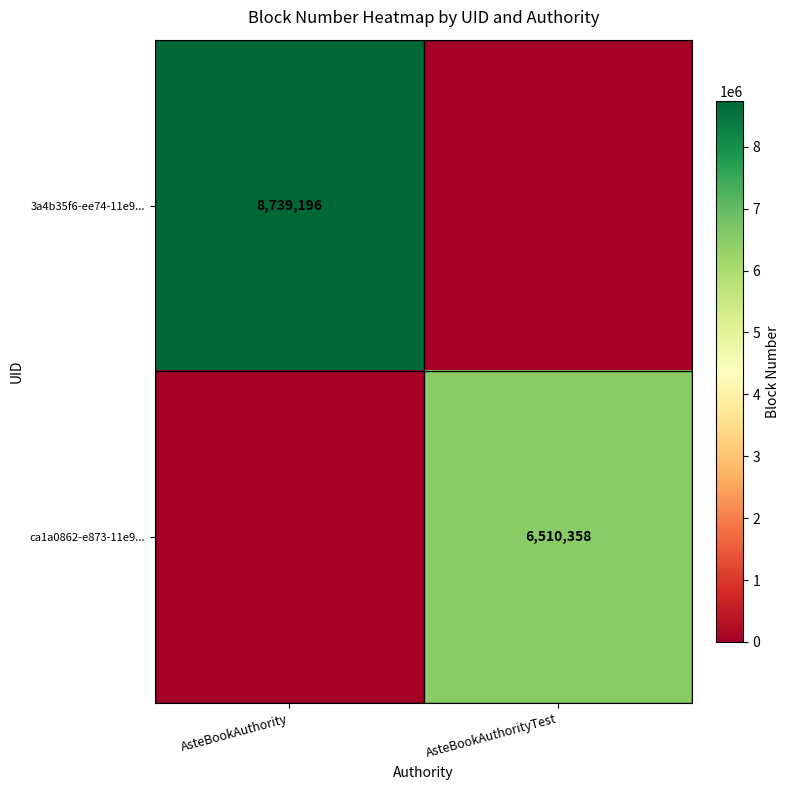

The value of 3a4b35f6-ee74-11e9... at AsteBookAuthority is 8739196. True or false?

True